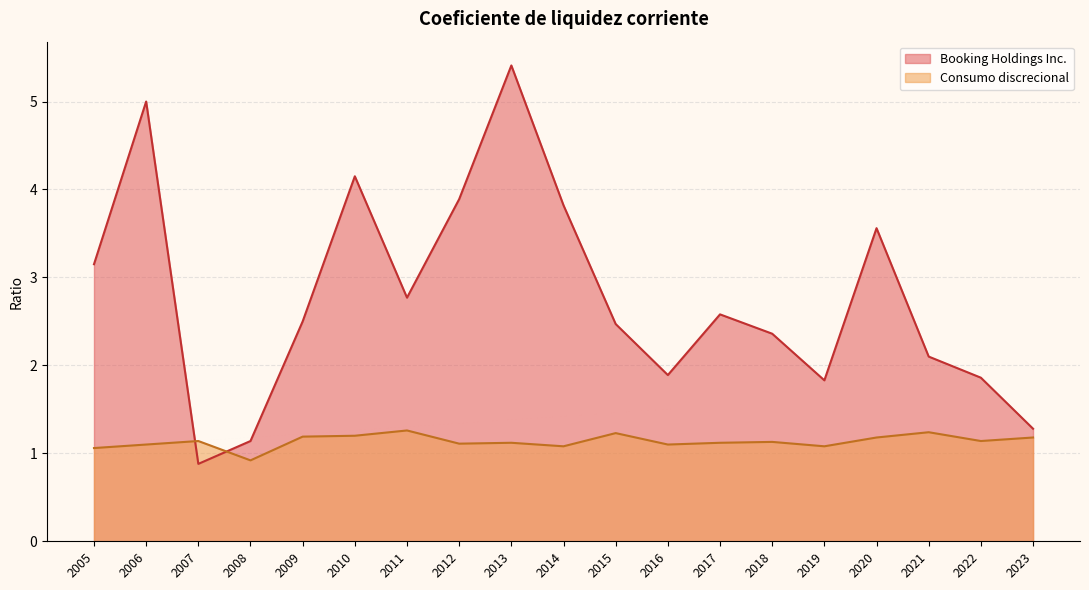

What is the sum of all Booking Holdings Inc. values?

52.6